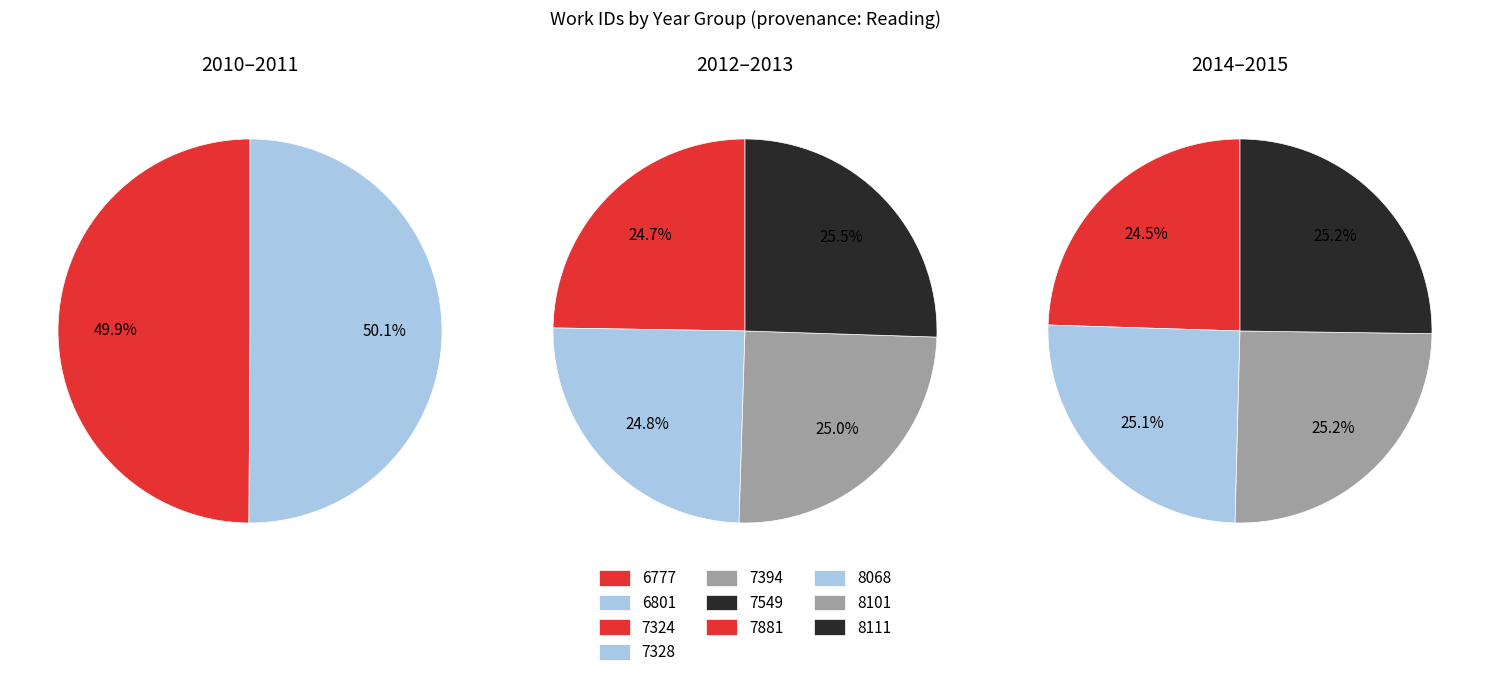

Does 7324 account for over 50% of the chart?

No